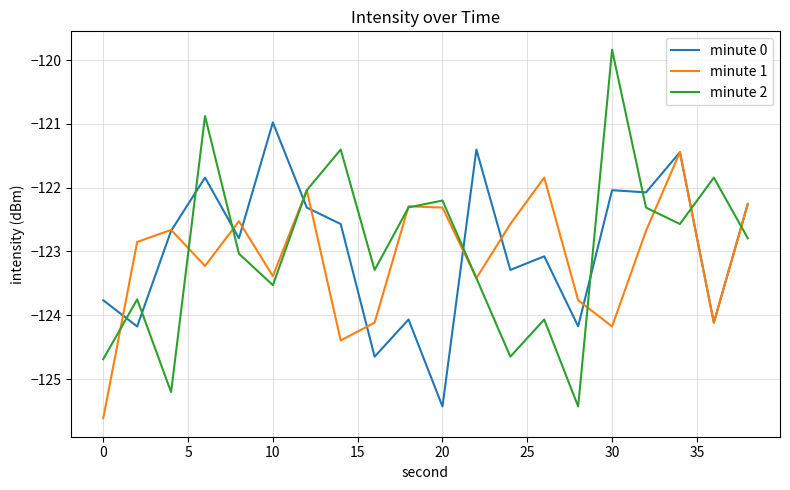

Which series has the largest range (max minus min)?

minute 2